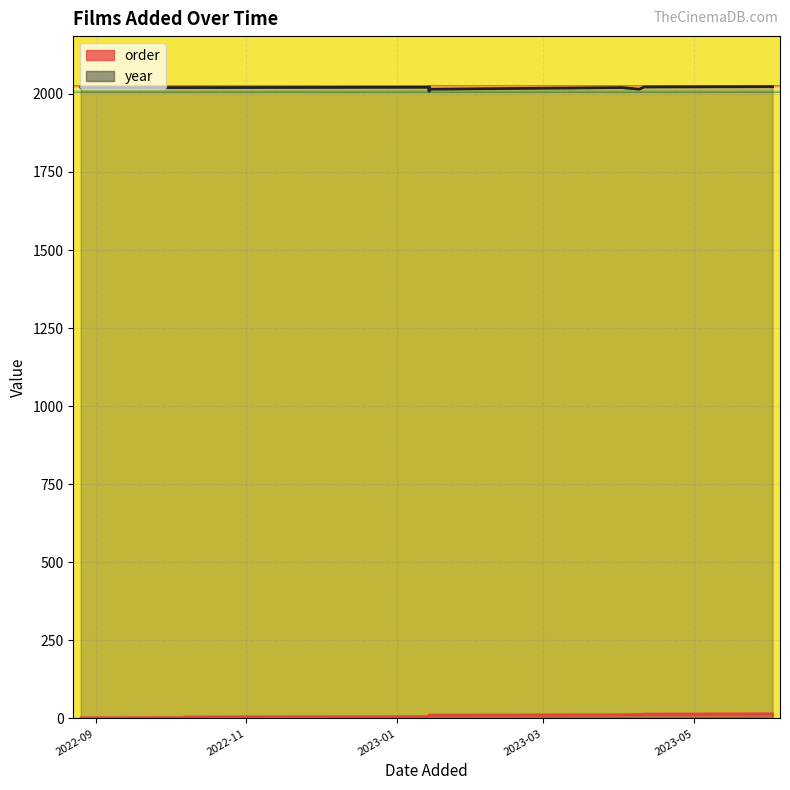

How many lines are shown in the chart?

2